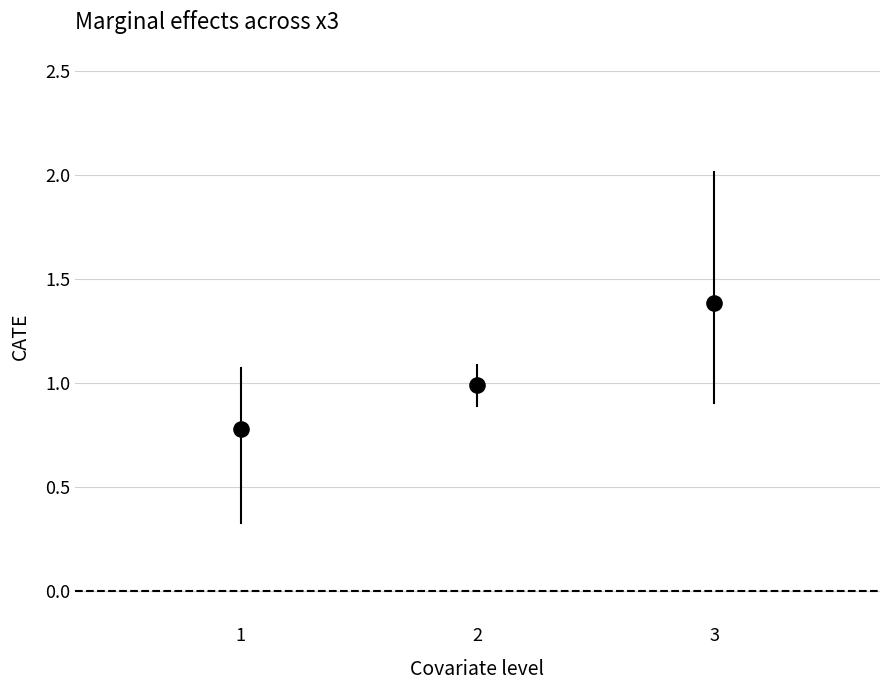

What is the range of Y values (max minus min)?

0.6